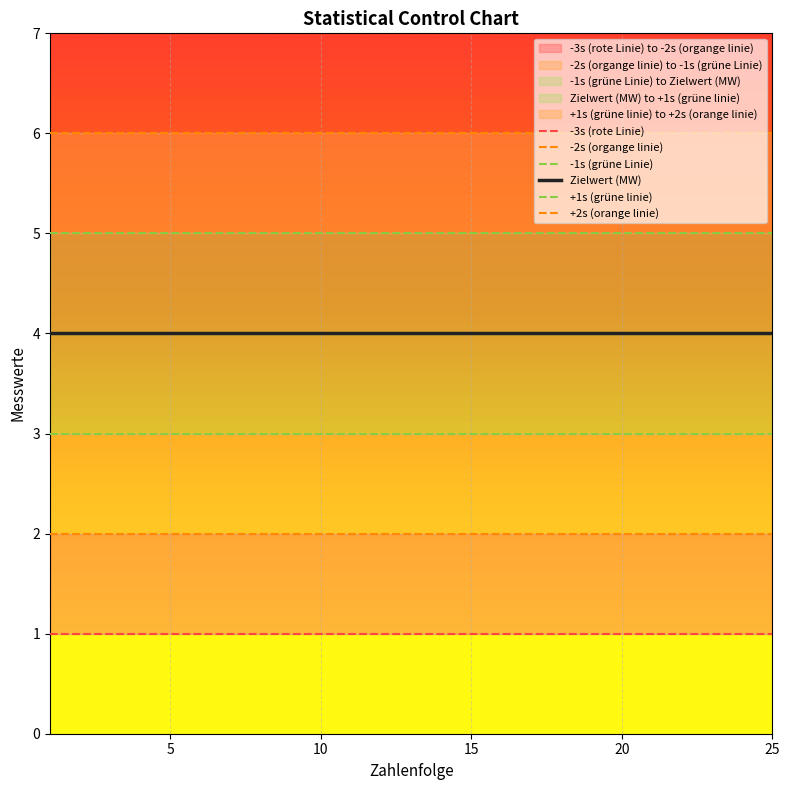

Which series has the largest total across all categories?

+2s (orange linie)